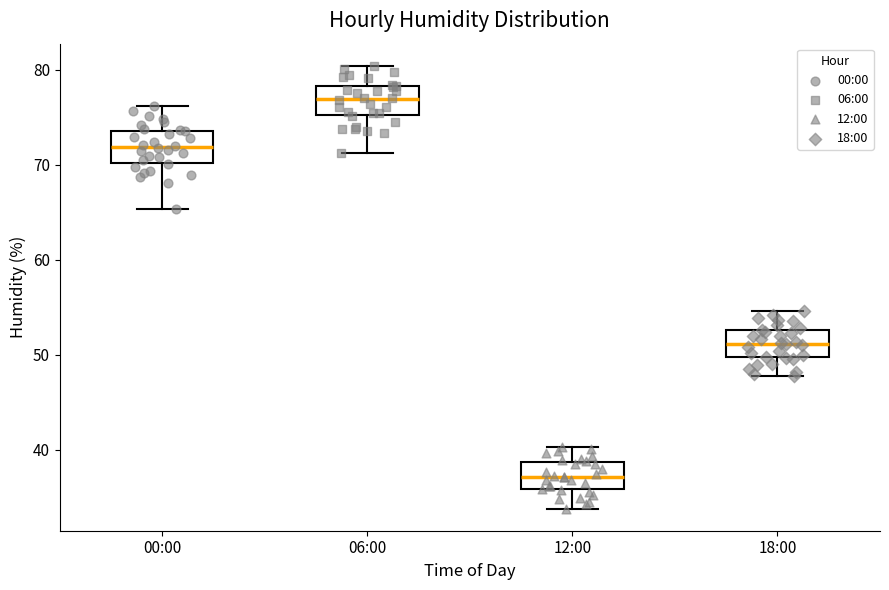

Which box's median line is the lowest?

12:00